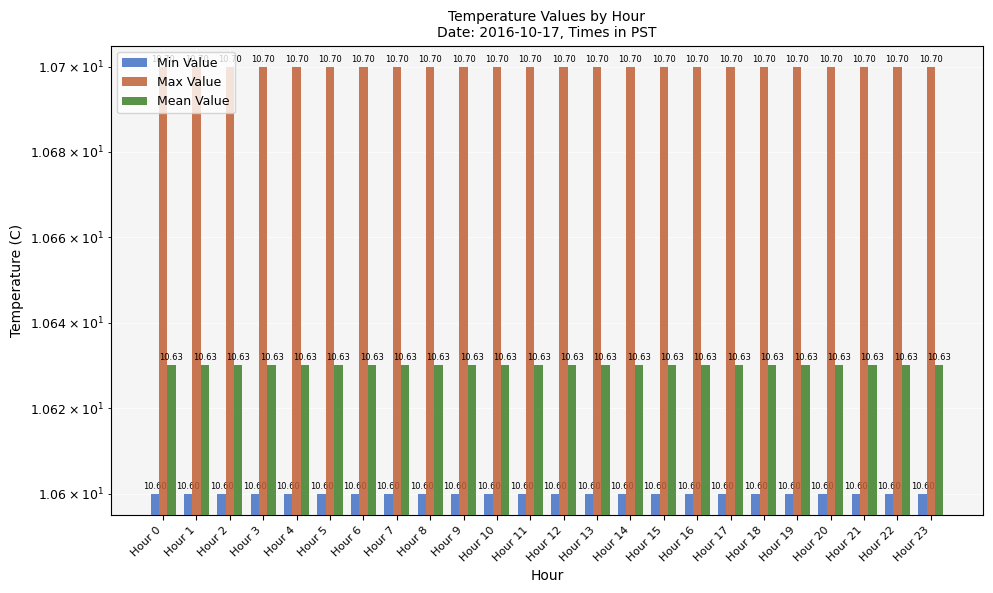

How many bars are there in each group?

3